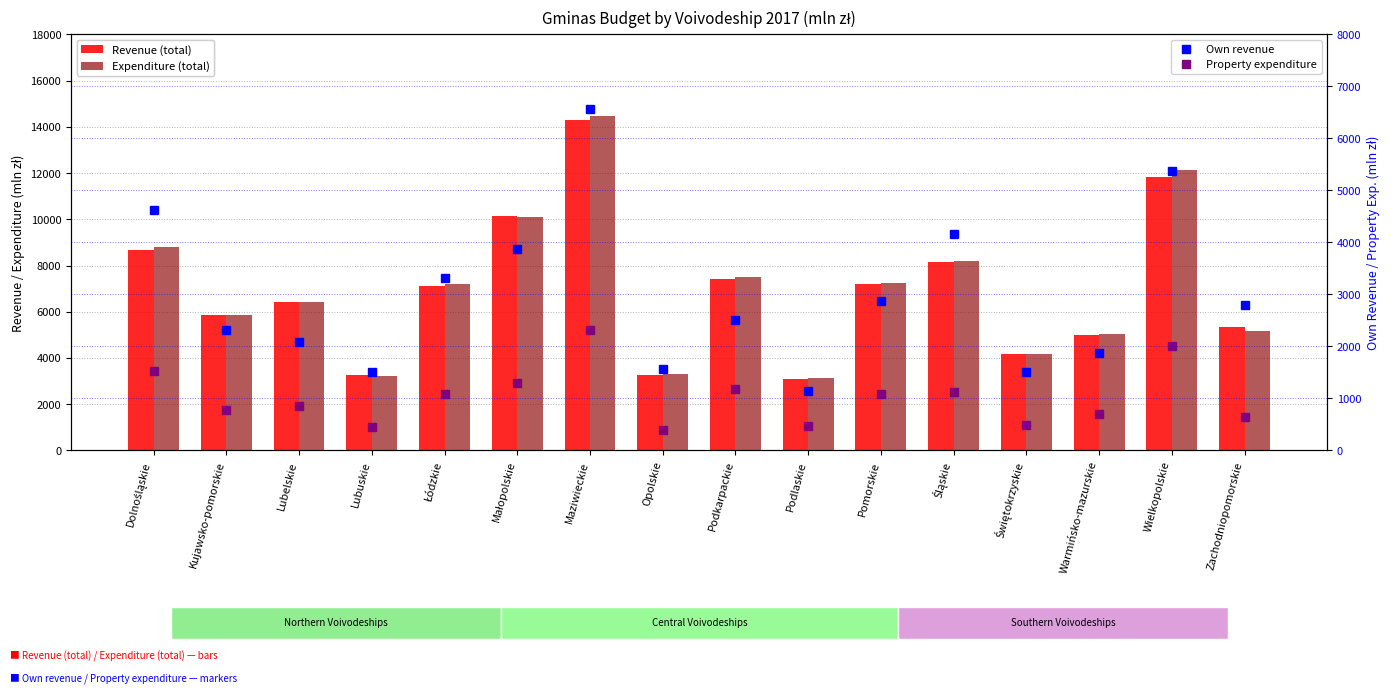

List the labels in order of Own revenue value, largest first.

Maziwieckie, Wielkopolskie, Dolnośląskie, Śląskie, Małopolskie, Łódzkie, Pomorskie, Zachodniopomorskie, Podkarpackie, Kujawsko-pomorskie, Lubelskie, Warmińsko-mazurskie, Opolskie, Świętokrzyskie, Lubuskie, Podlaskie